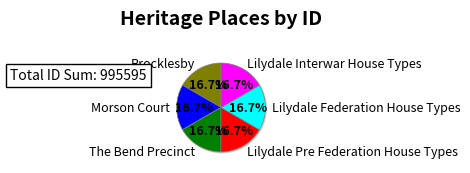

Does any single category account for the majority?

No